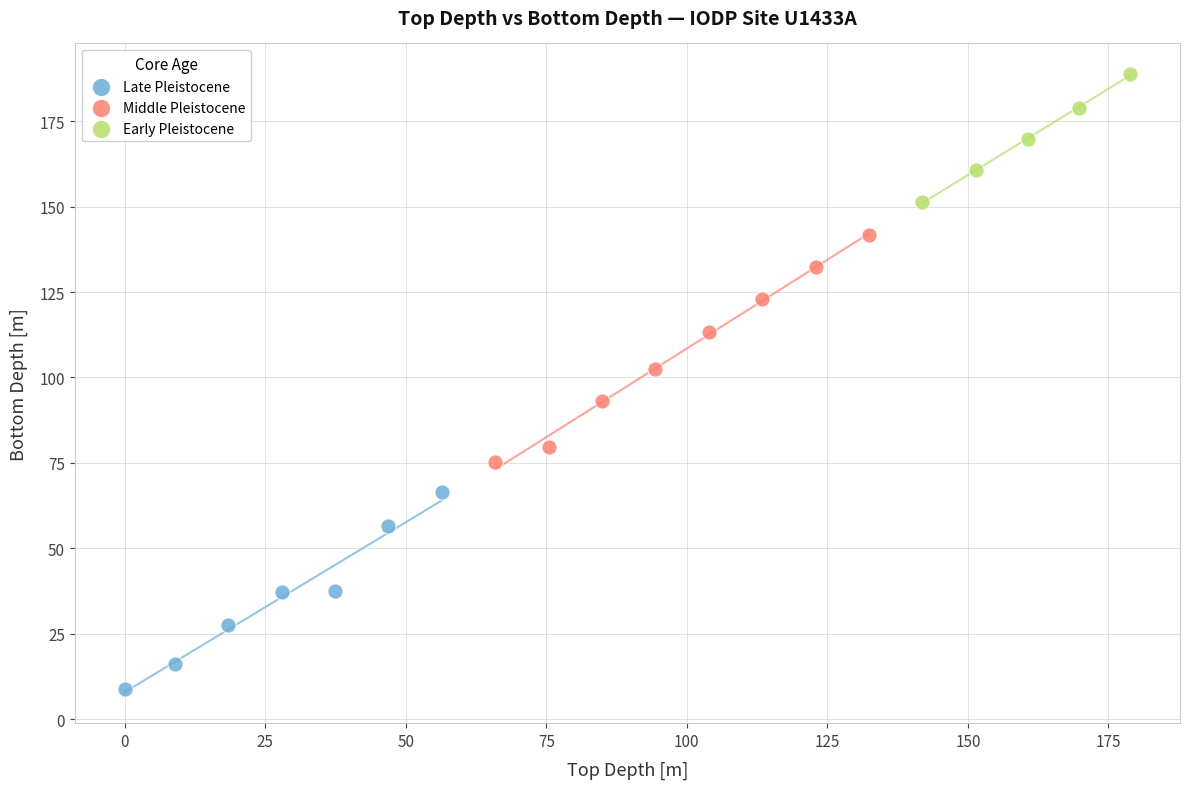

Which series contains the lowest Y value?

Late Pleistocene